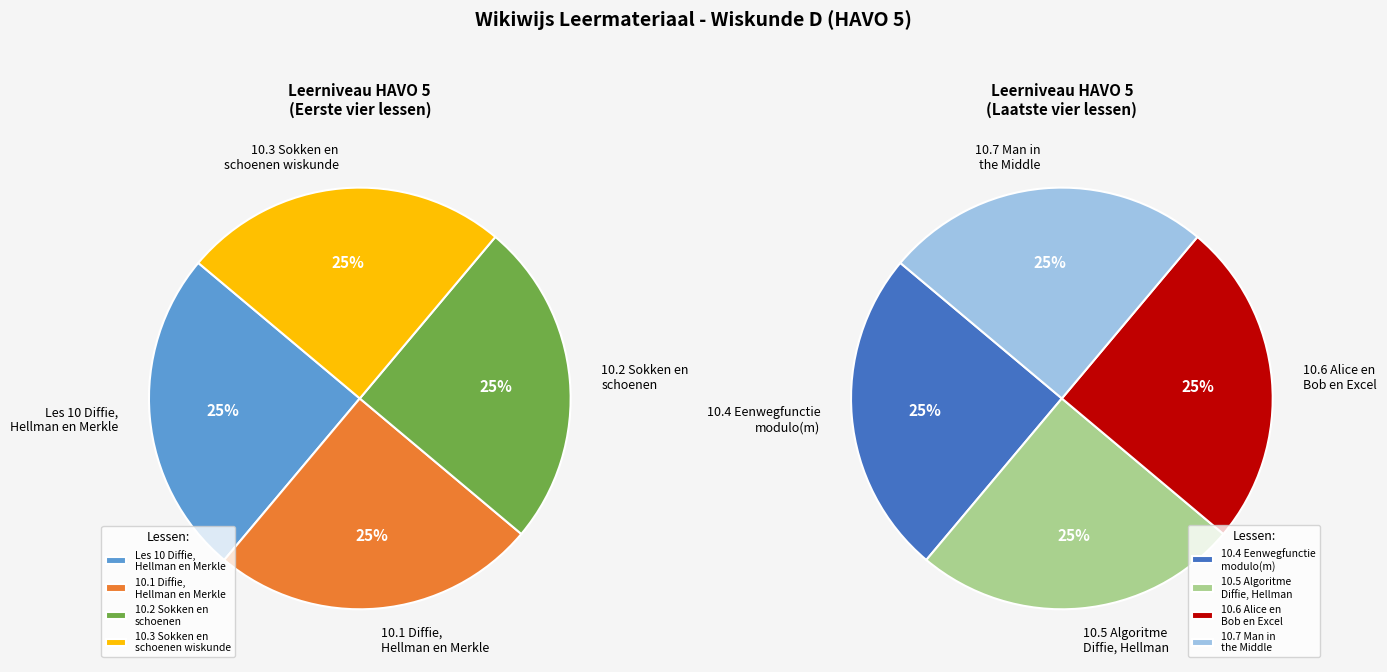

Which has a higher value, Les 10 Diffie, Hellman en Merkle or 10.6 Alice en Bob en Excel?

10.6 Alice en Bob en Excel